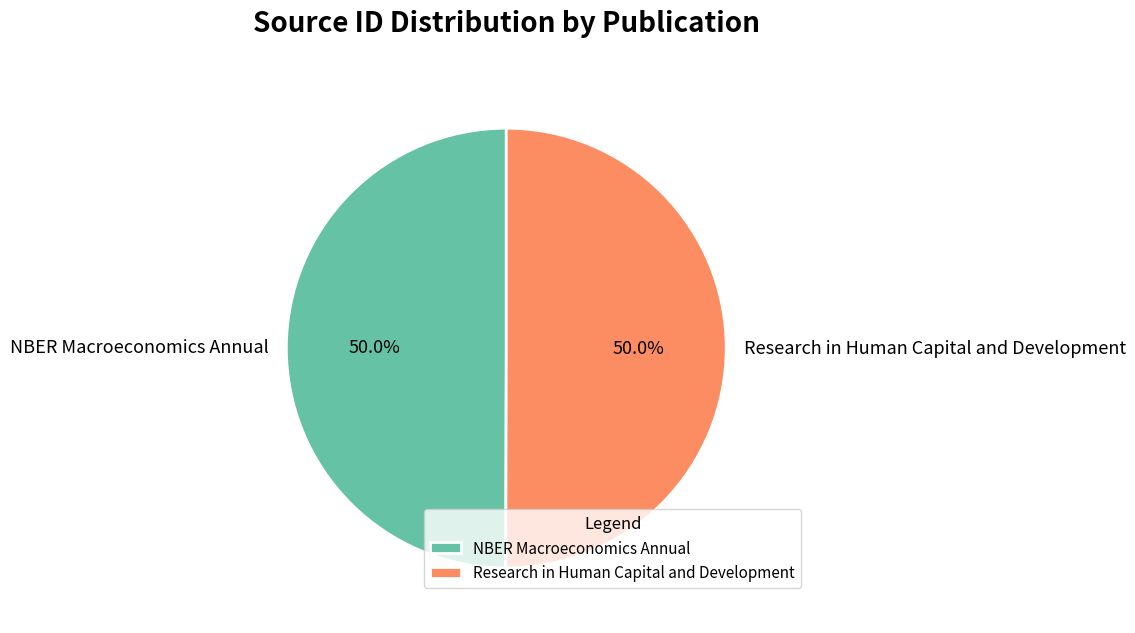

To the nearest percent, what portion does NBER Macroeconomics Annual represent?

50%